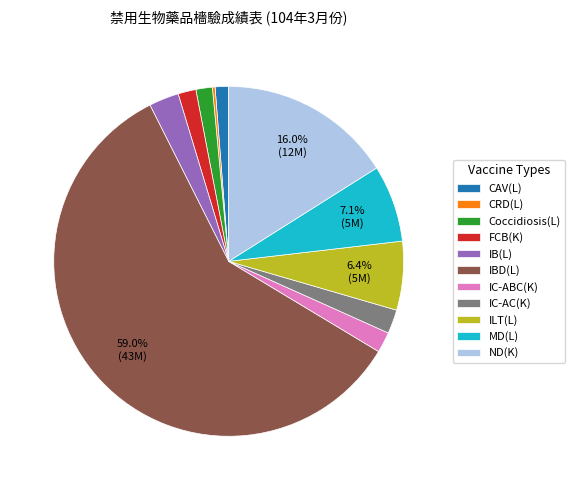

To the nearest percent, what is the difference between the FCB(K) and MD(L) slice percentages?

5%